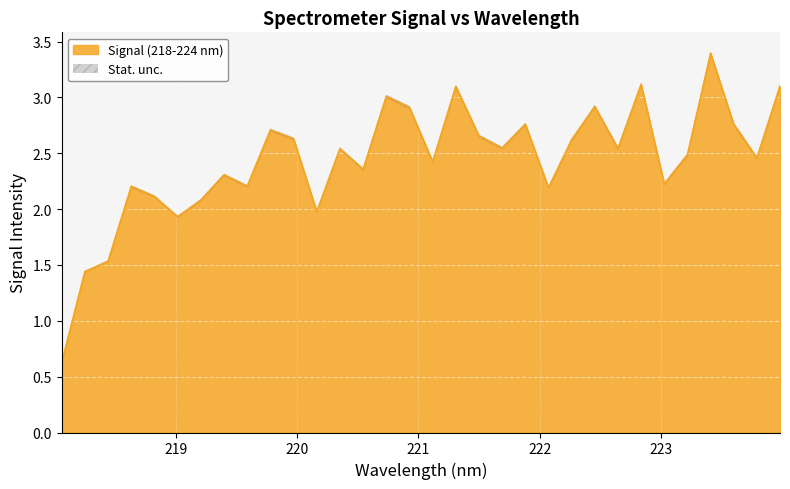

At which label is the value closest to 2?

220.1623